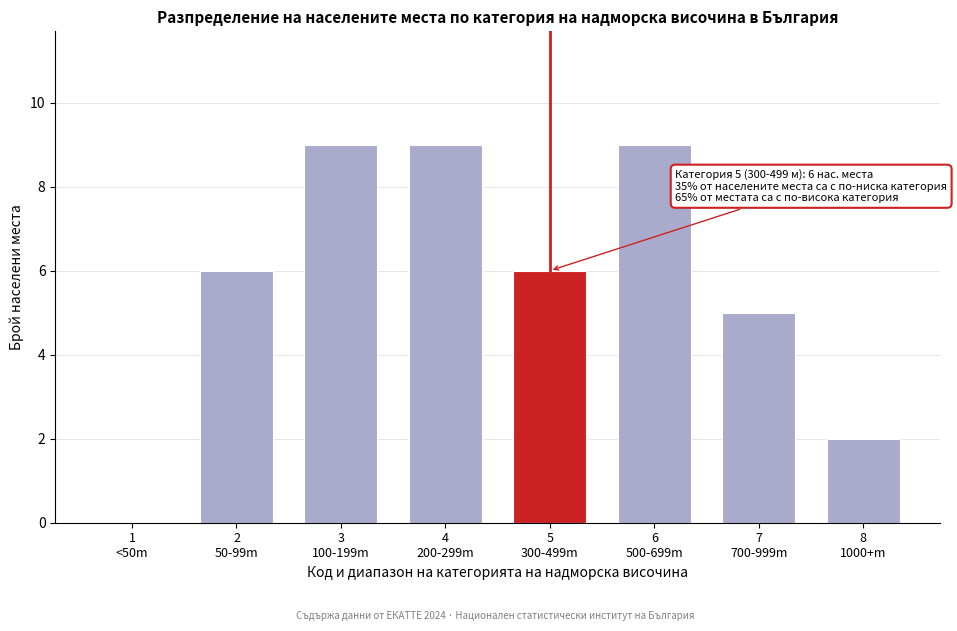

What is the sum of all values?

46